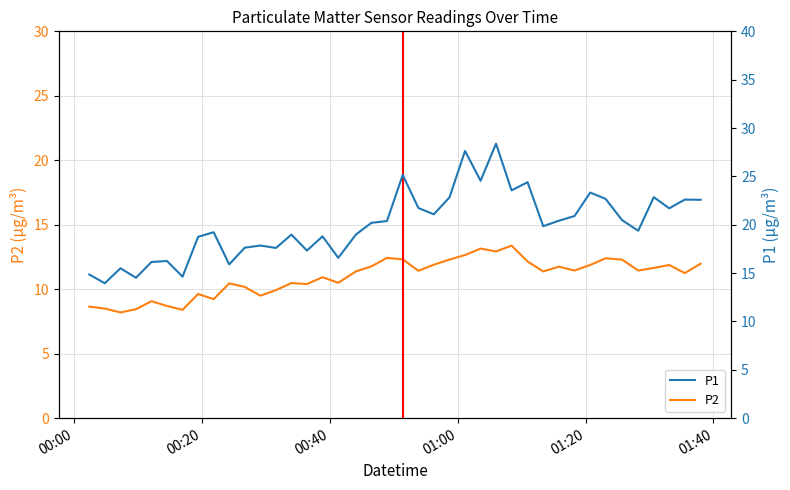

What are all the series names shown in the legend?

P2, P1